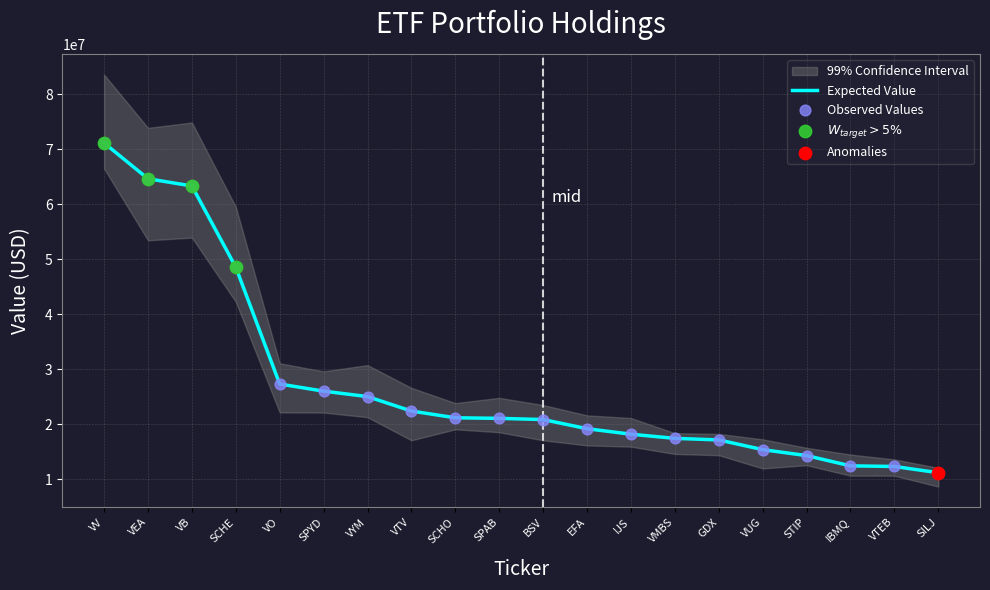

Between SILJ and IJS, which is larger?

IJS